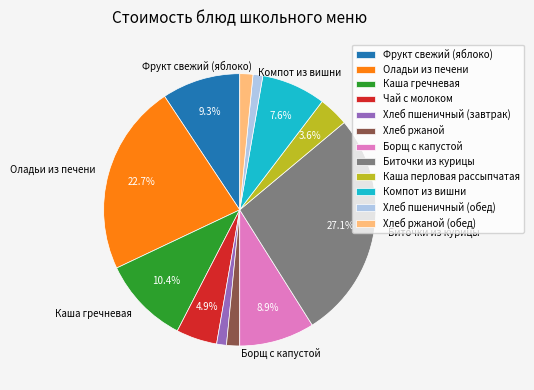

What percentage is the Компот из вишни slice, to the nearest percent?

8%